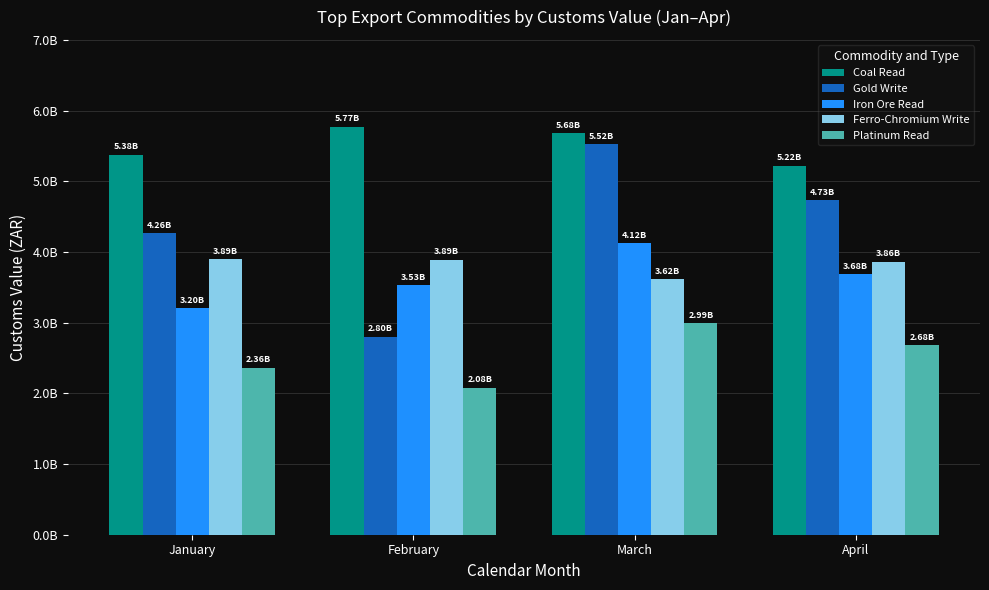

What is the value of the Iron Ore Read bar at the 4th from the left?

3682889366